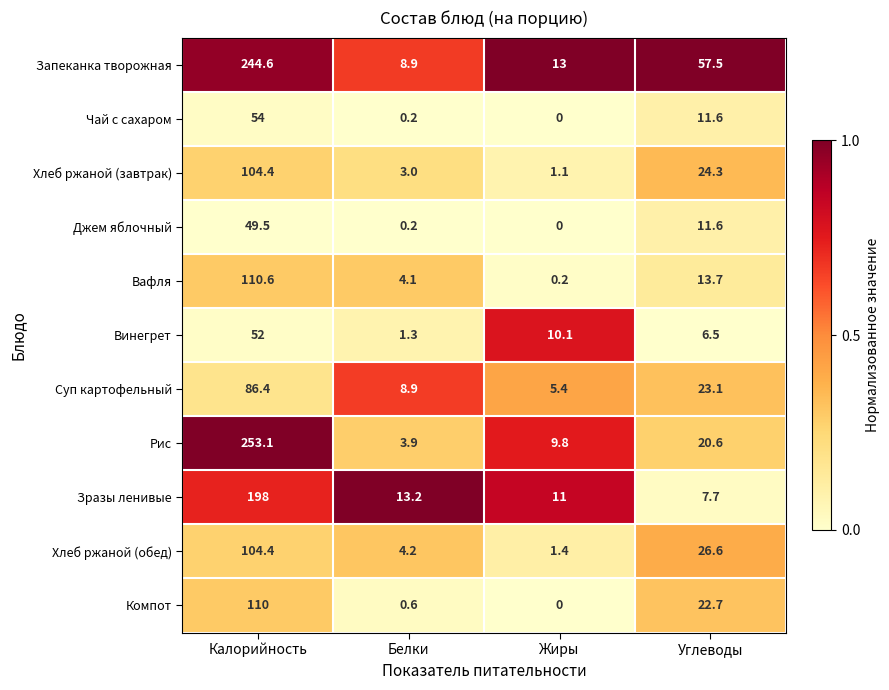

What is the difference between the Хлеб ржаной (завтрак) values at Углеводы and Белки?

21.3